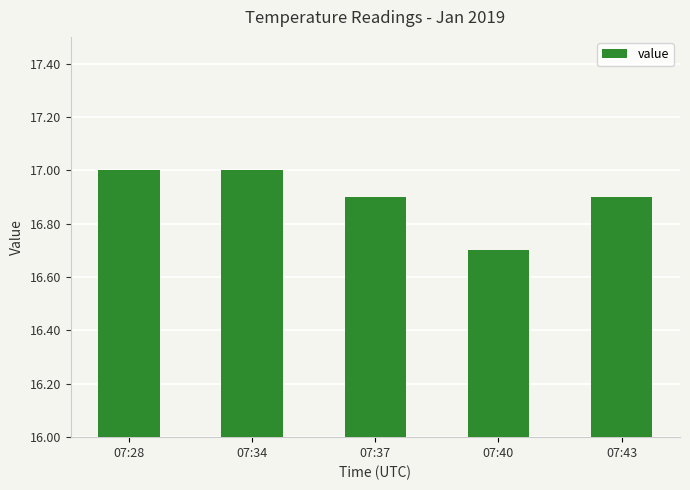

What is the value of the 5th bar from the left?

16.9